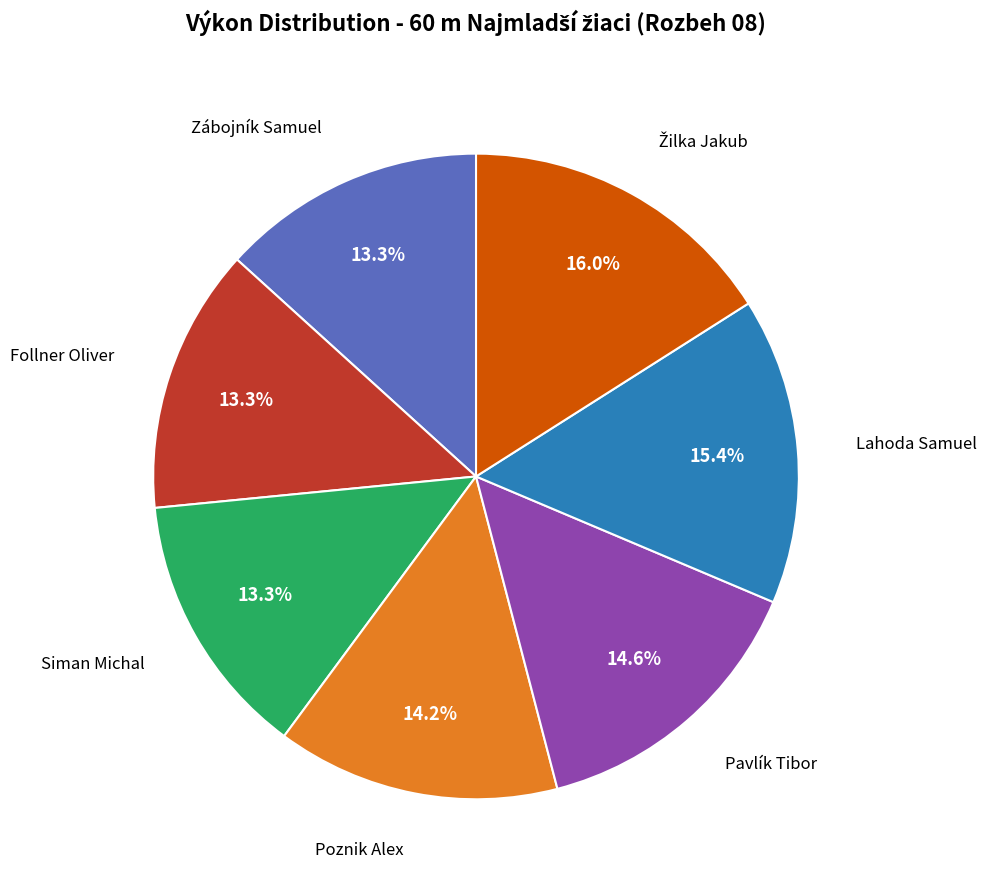

Is there any slice that represents more than half of the pie?

No